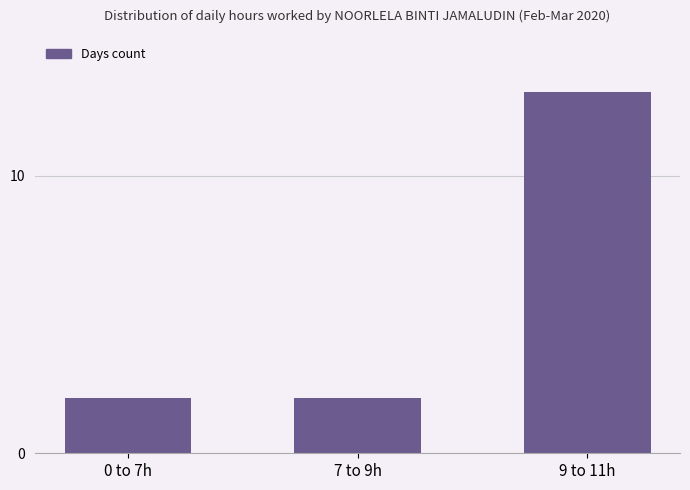

The value at 0 to 7h is 1. True or false?

False